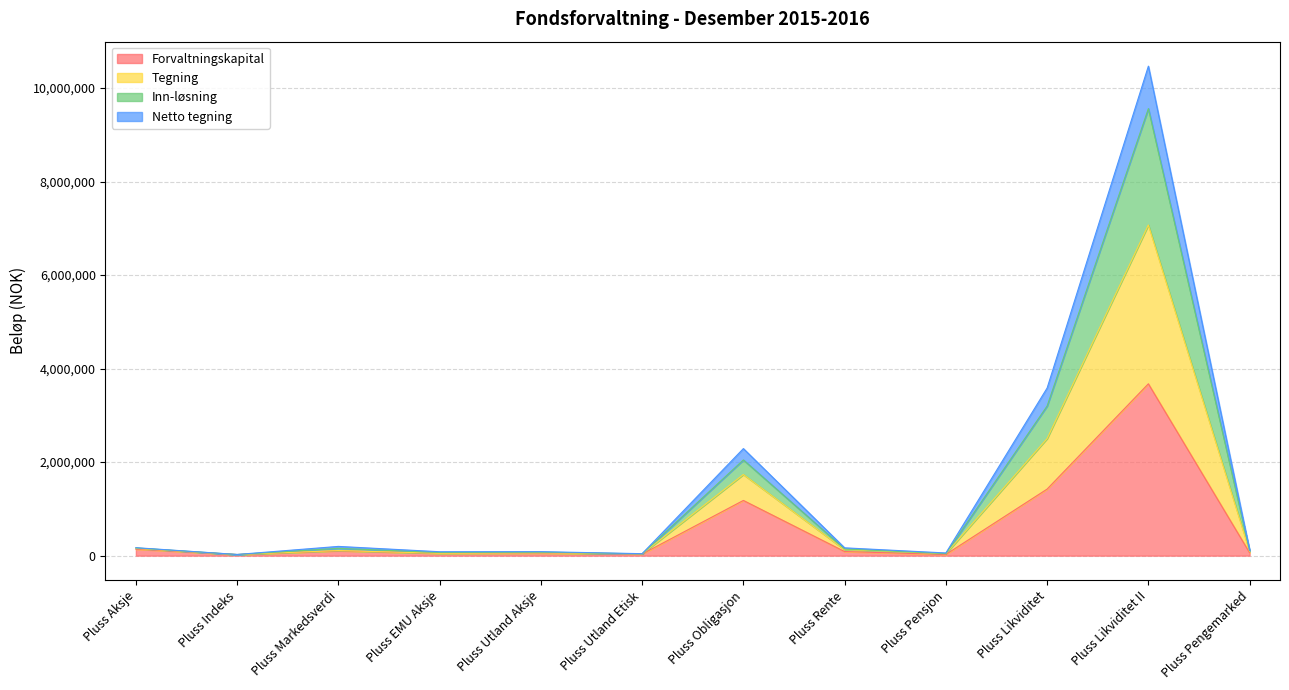

What is the maximum value for Forvaltningskapital?

3674610.4